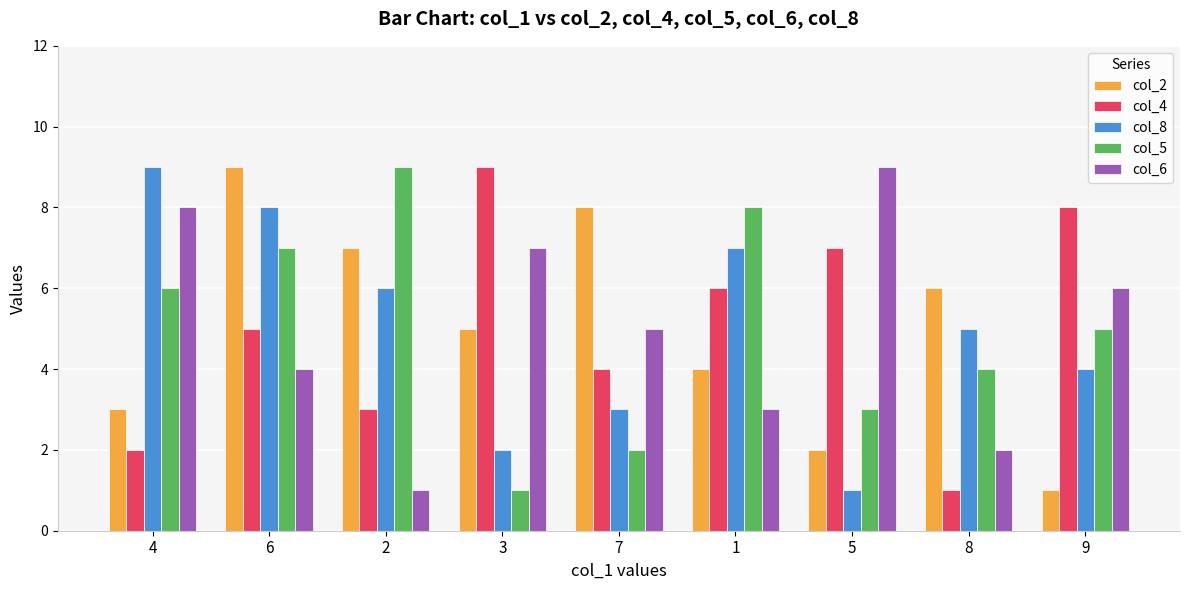

Reading left to right, extract all data points from this chart.

col_2: 4=3	6=9	2=7	3=5	7=8	1=4	5=2	8=6	9=1
col_4: 4=2	6=5	2=3	3=9	7=4	1=6	5=7	8=1	9=8
col_8: 4=9	6=8	2=6	3=2	7=3	1=7	5=1	8=5	9=4
col_5: 4=6	6=7	2=9	3=1	7=2	1=8	5=3	8=4	9=5
col_6: 4=8	6=4	2=1	3=7	7=5	1=3	5=9	8=2	9=6